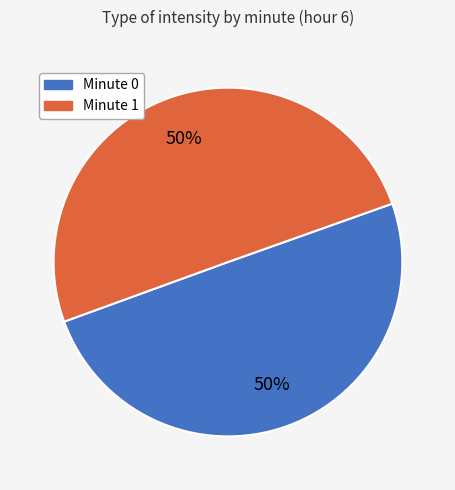

To the nearest percent, what is the average slice percentage?

50%